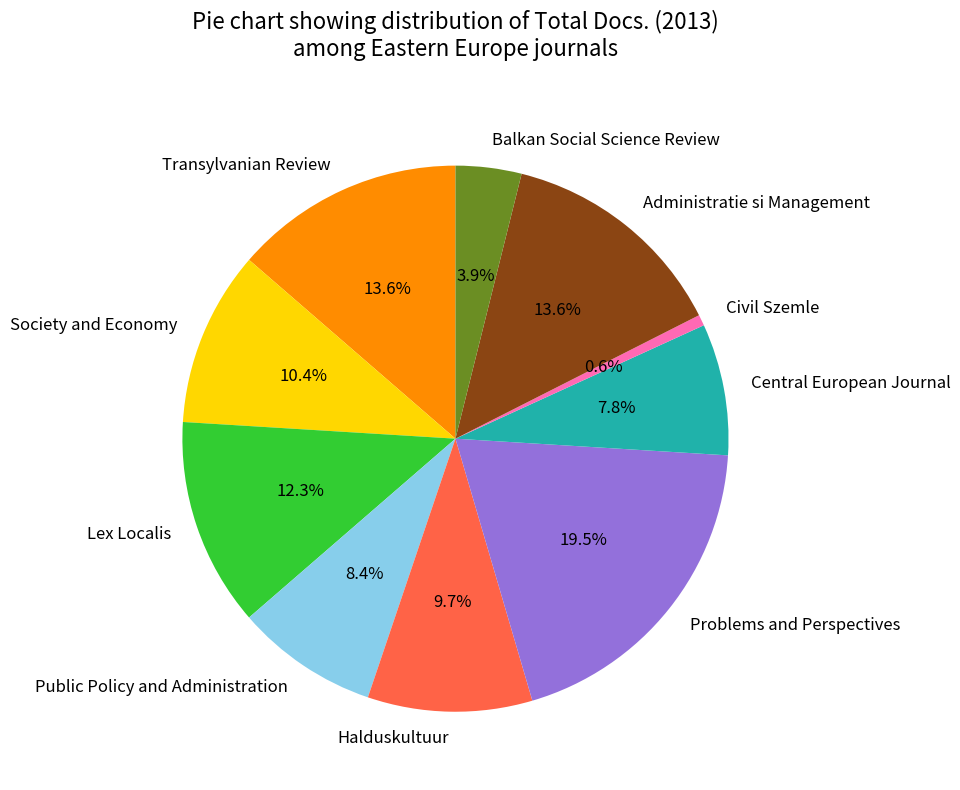

To the nearest percent, what percentage of the pie is Halduskultuur?

10%